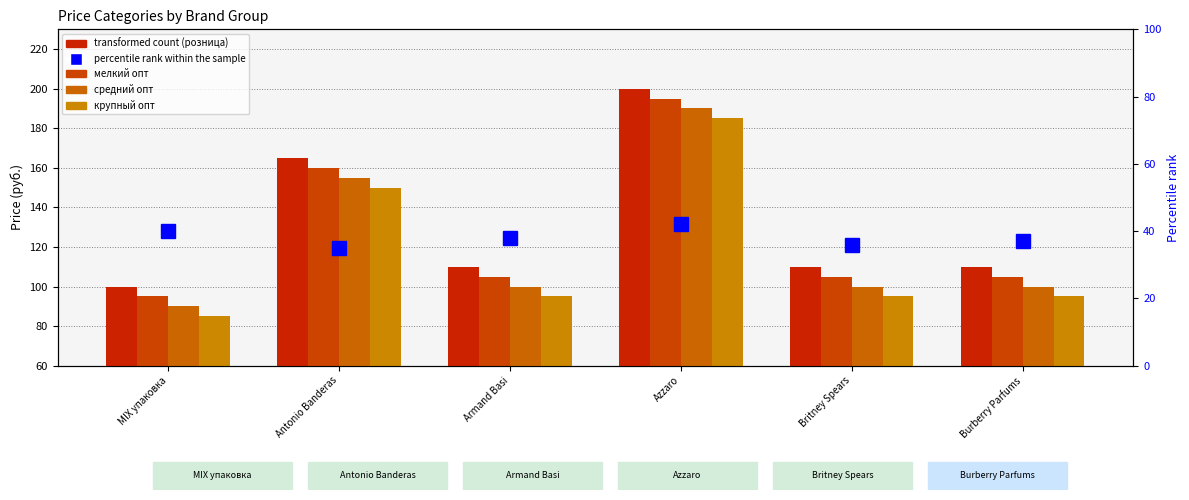

What is the value of the percentile rank within the sample bar at the 2nd from the left?

35